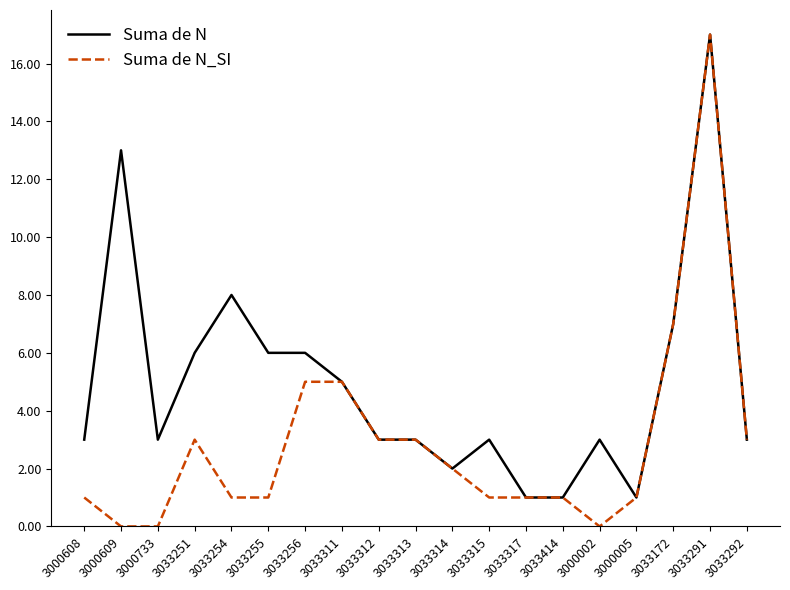

What position from the left is 3033172?

17